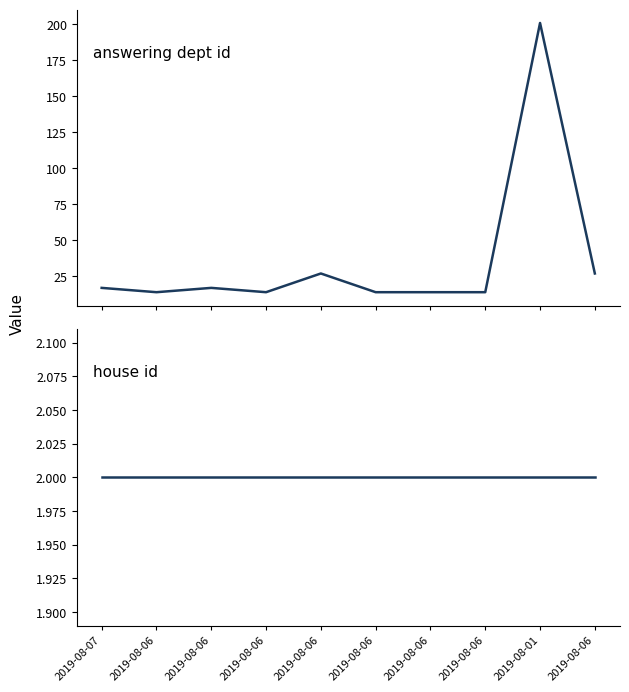

Between 2019-08-06 and 2019-08-01, which series saw the biggest shift?

answering dept id